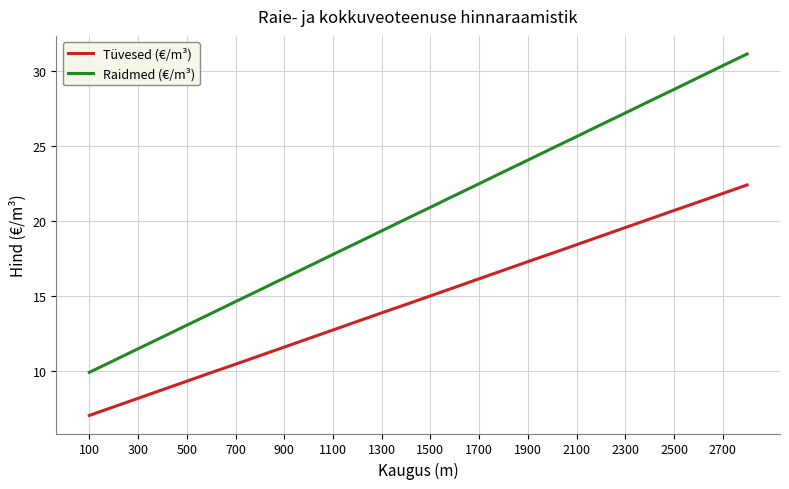

What is the difference between the maximum and minimum values in the Raidmed (€/m³) series?

21.2